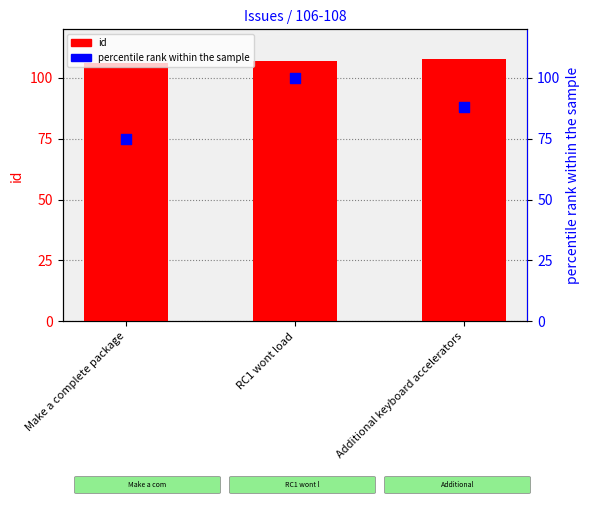

Which series reaches the maximum Y coordinate?

id